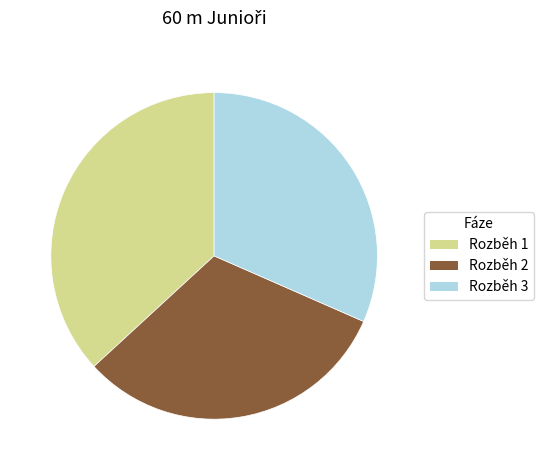

Is it true that Rozběh 2 is 40% of the pie?

False